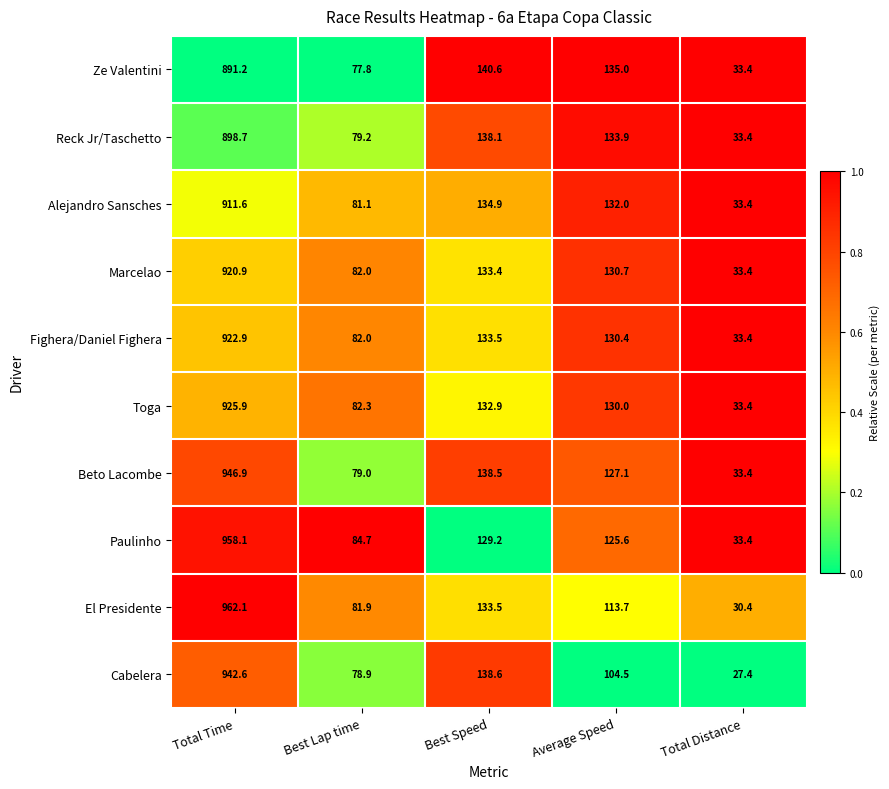

At which category is the sum across all series the highest?

Total Time